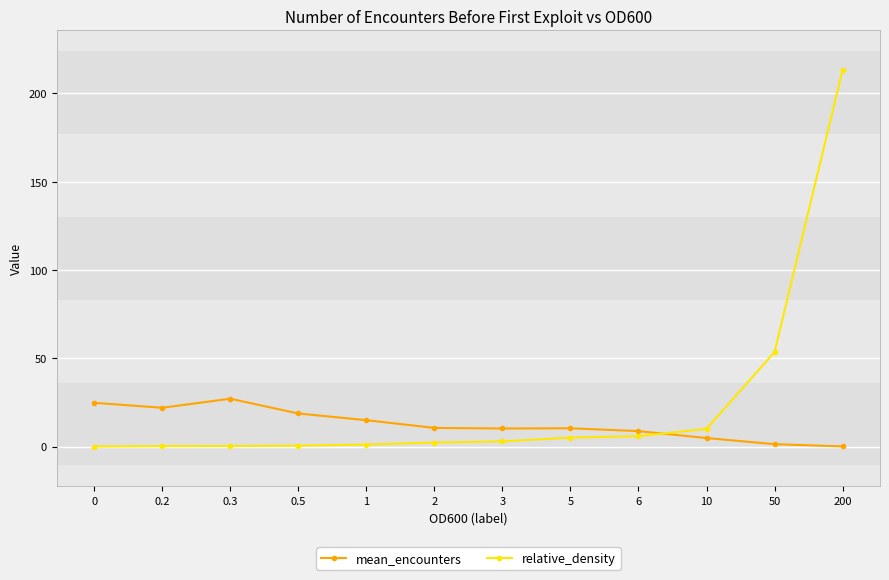

What is the difference between the relative_density values at 3 and 0.2?

2.7